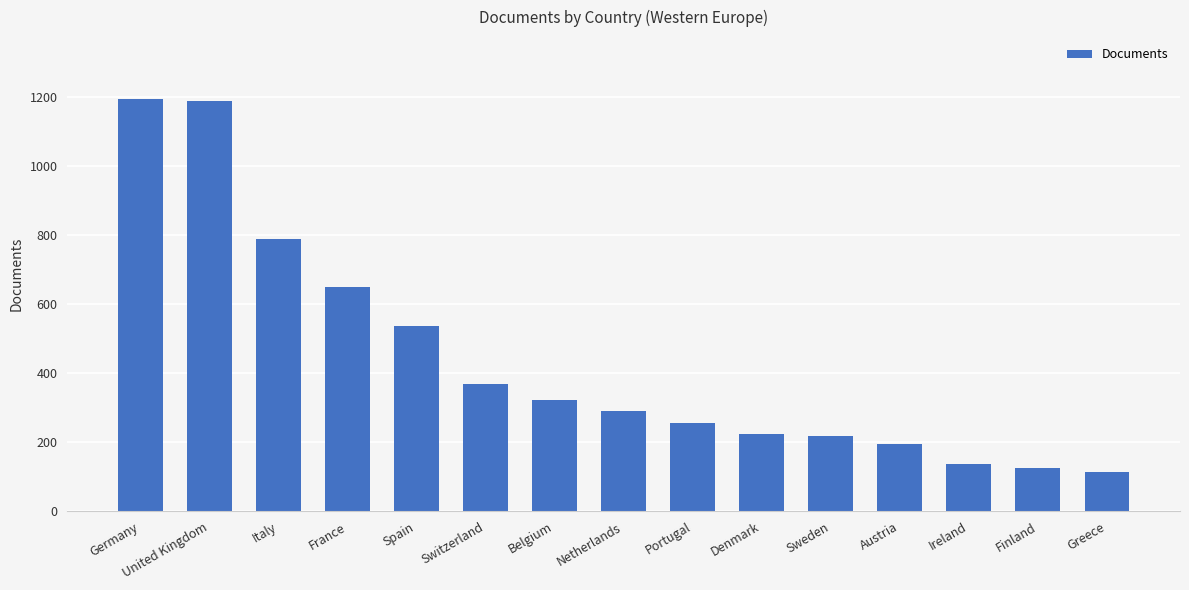

What is the change in value from Belgium to Greece?

-207